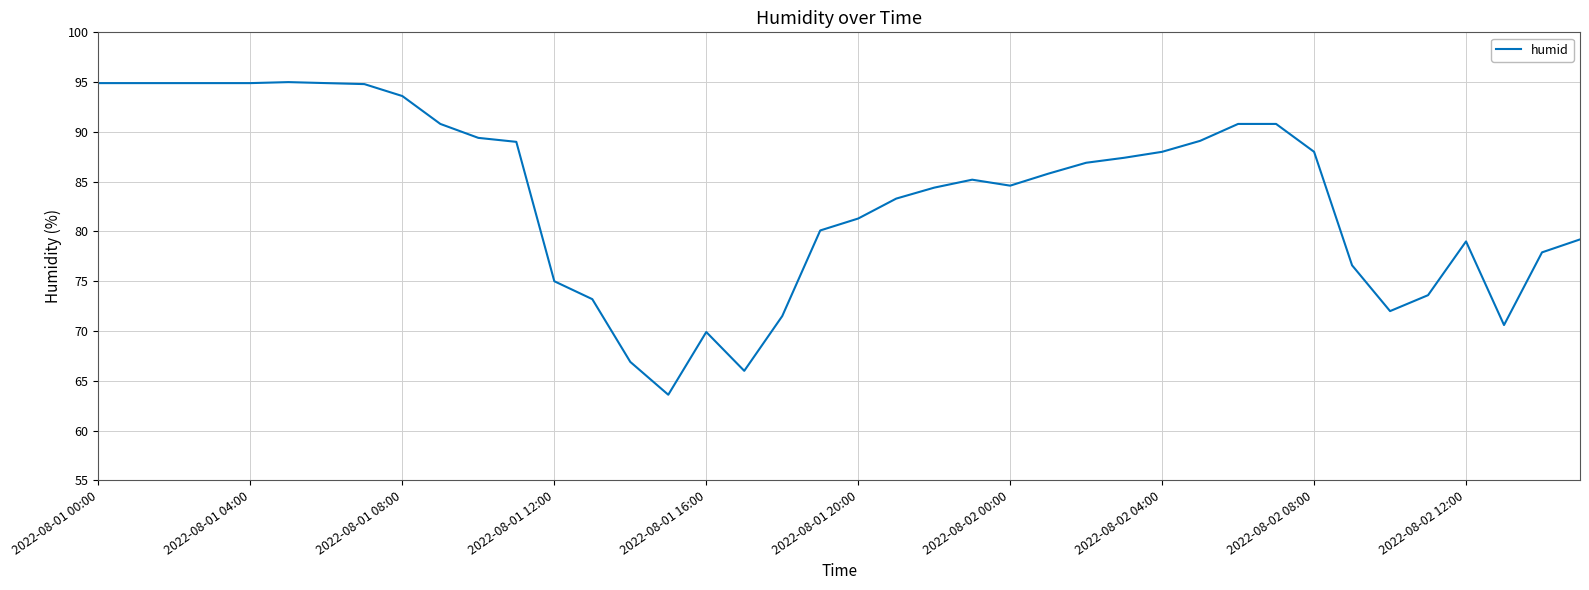

What is the average value?

83.6